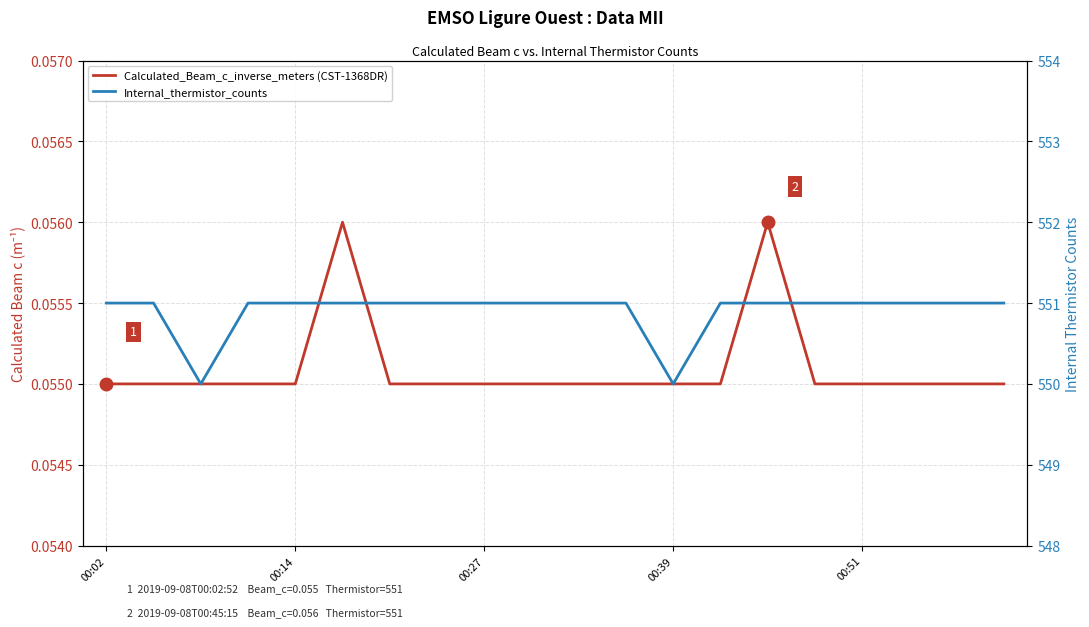

Reading left to right, what are all the values shown in this chart?

Calculated_Beam_c_inverse_meters (CST-1368DR): 0.1	0.1	0.1	0.1	0.1	0.1	0.1	0.1	0.1	0.1	0.1	0.1	0.1	0.1	0.1	0.1	0.1	0.1	0.1	0.1
Internal_thermistor_counts: 551.0	551.0	550.0	551.0	551.0	551.0	551.0	551.0	551.0	551.0	551.0	551.0	550.0	551.0	551.0	551.0	551.0	551.0	551.0	551.0